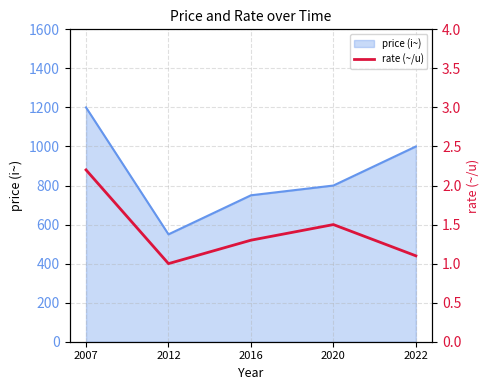

True or false: the data shows 3.8 at 2007.

False